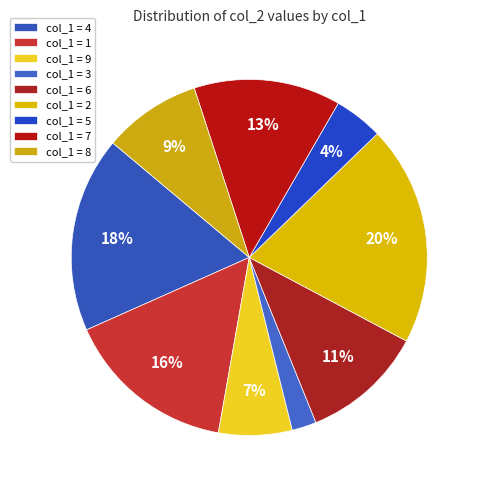

Which category has the smallest portion of the pie?

col_1 = 3